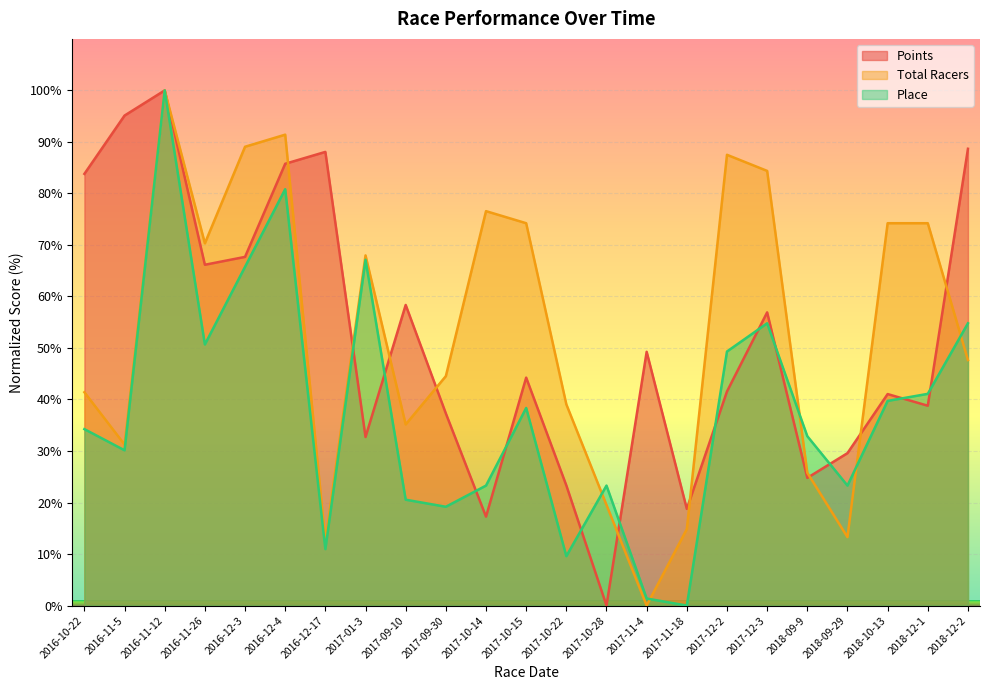

Where is the first local minimum for Total Racers?

2016-11-5